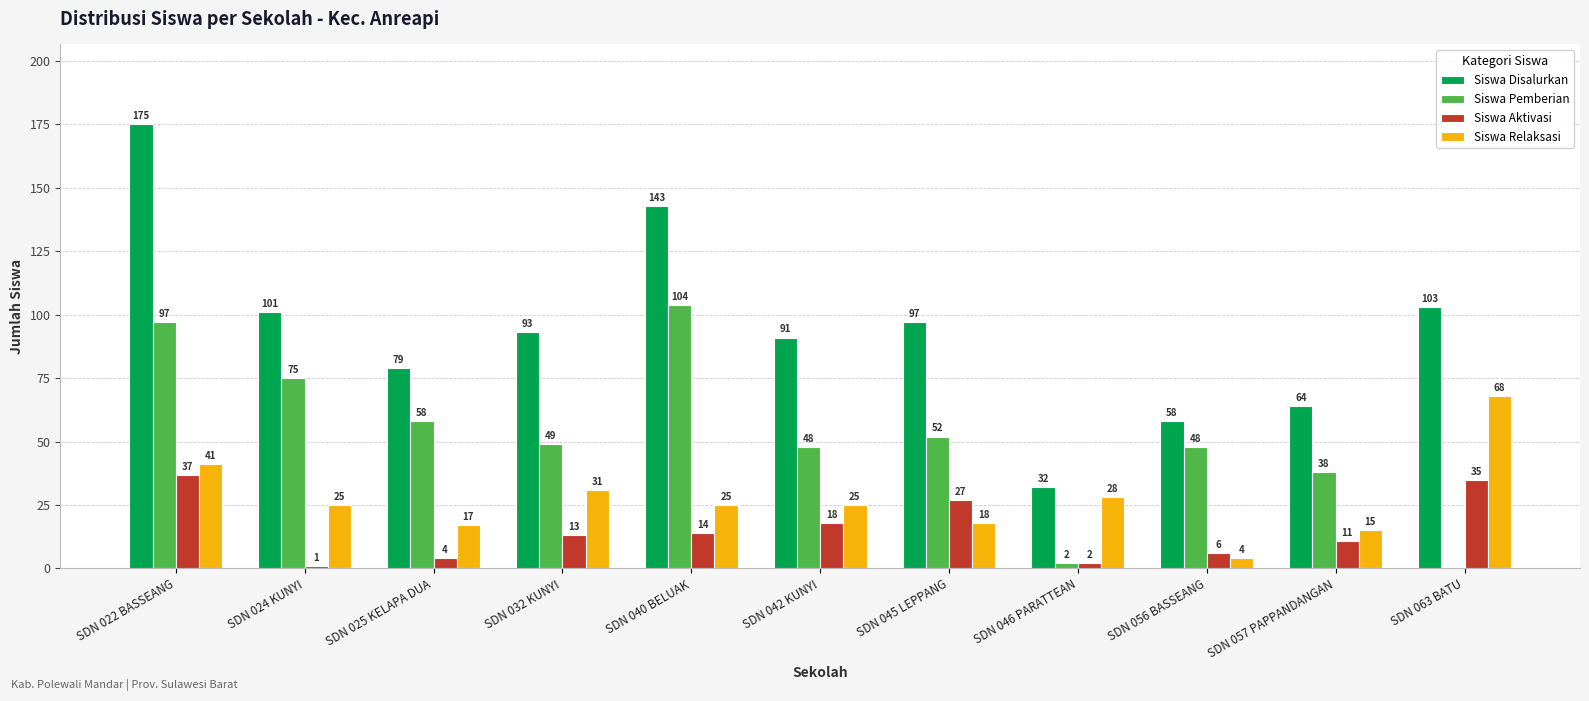

At which category does the chart reach its peak across all series?

SDN 022 BASSEANG